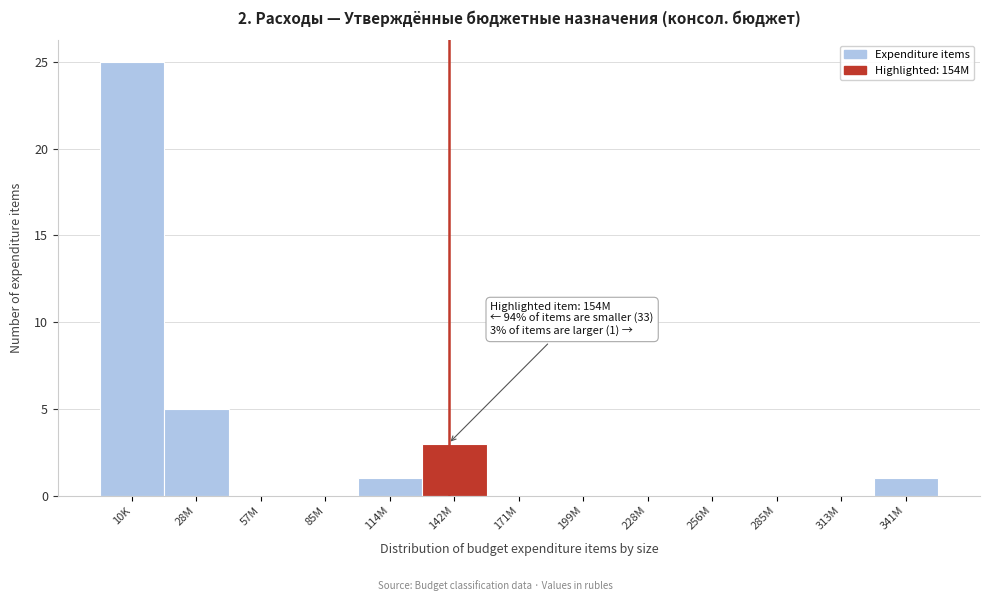

Reading right to left, list all the values displayed in this chart.

341M=1	313M=0	285M=0	256M=0	228M=0	199M=0	171M=0	142M=3	114M=1	85M=0	57M=0	28M=5	10K=25